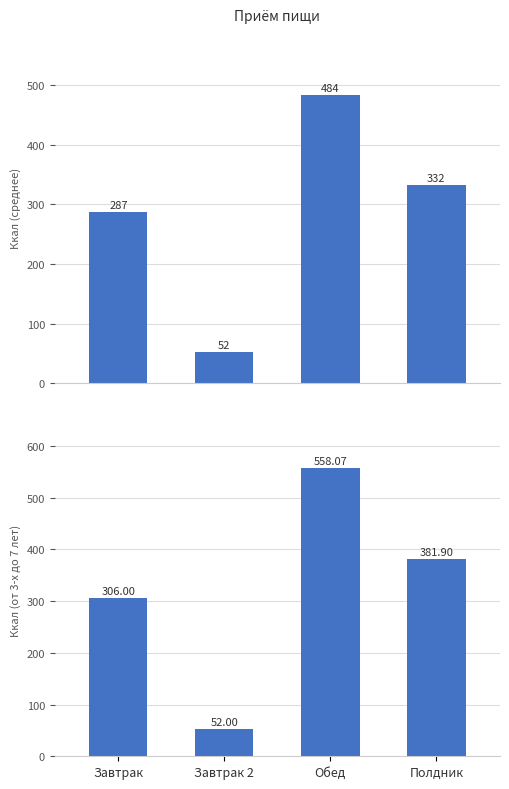

Reading left to right, what are all the values shown in this chart?

Среднее Ккал: 287.4	52.0	484.2	332.1
Ккал (от 3-х до 7 лет): 306.0	52.0	558.1	381.9